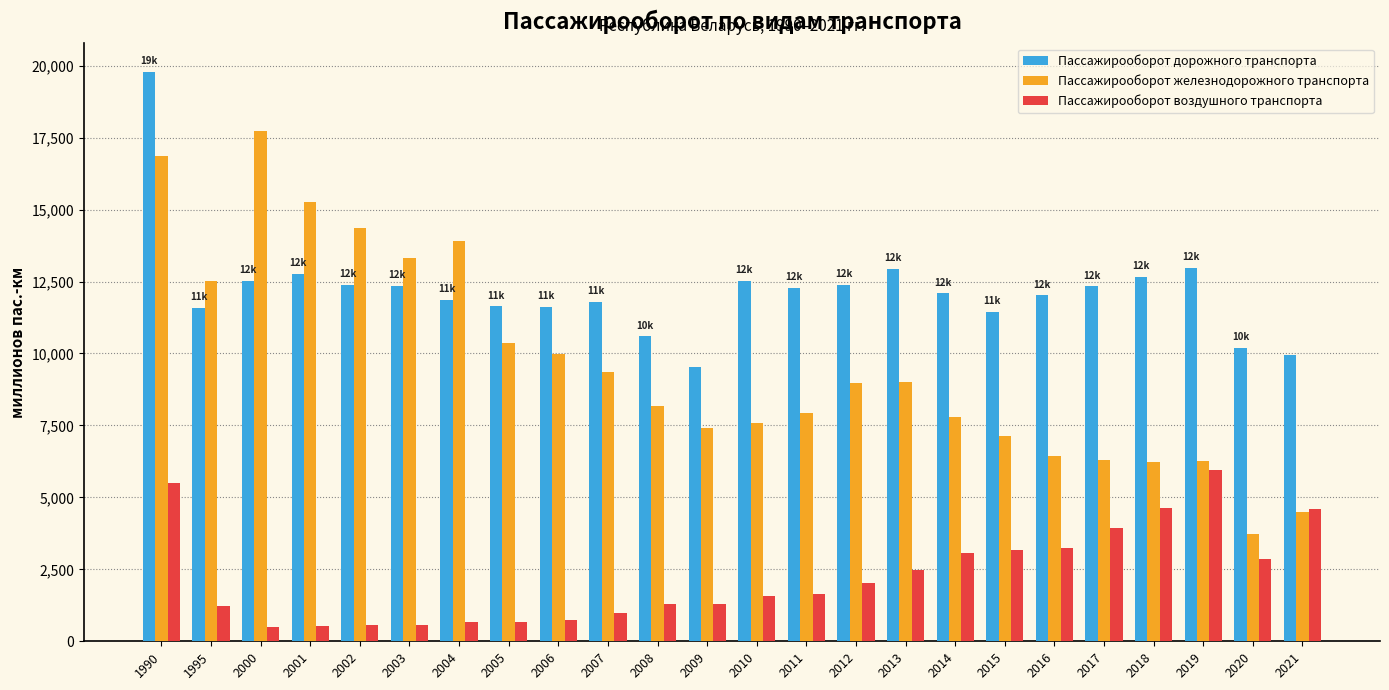

List the series in order of their overall mean, lowest first.

Пасcажирооборот воздушного транспорта, Пасcажирооборот железнодорожного транспорта, Пасcажирооборот дорожного транспорта